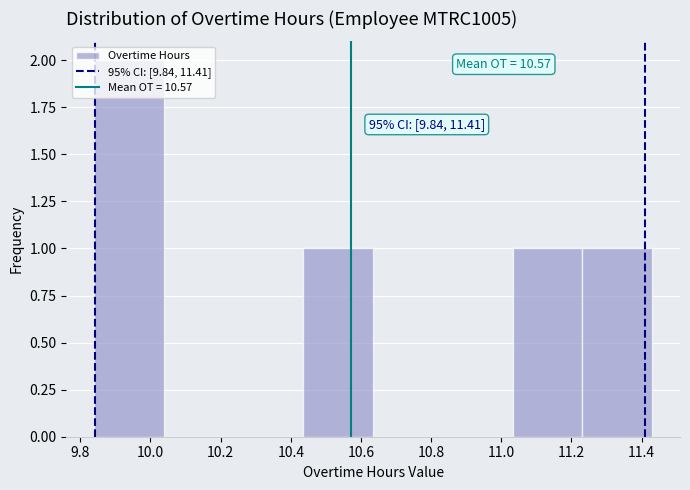

Which range on the x-axis has the tallest bar?

9.84 to 10.04